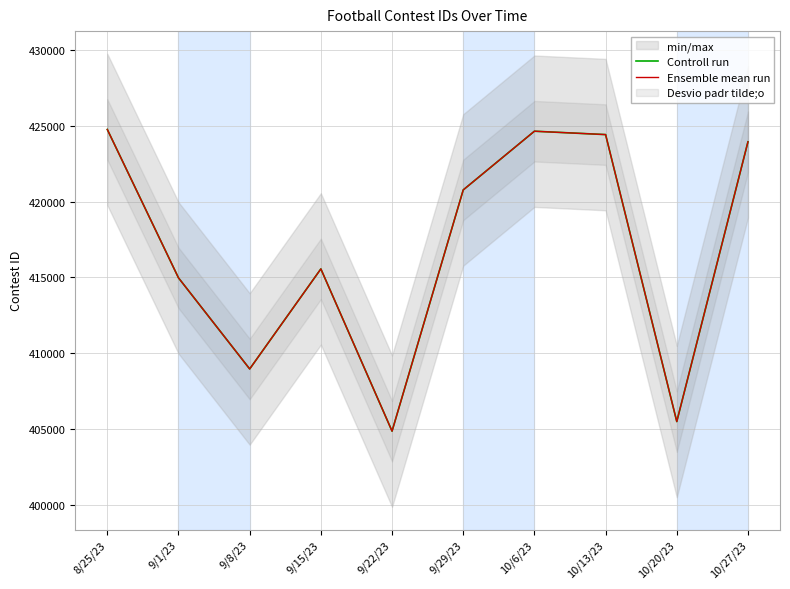

What is the label of the 7th point from the left?

10/6/23